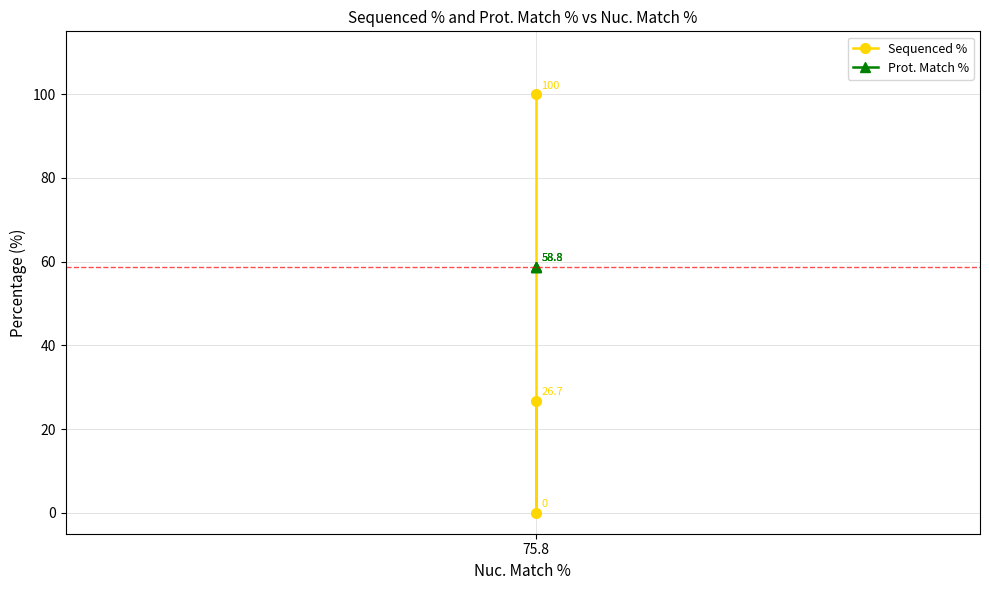

True or false: Sequenced % has a value of 17.6 at 75.8.

False